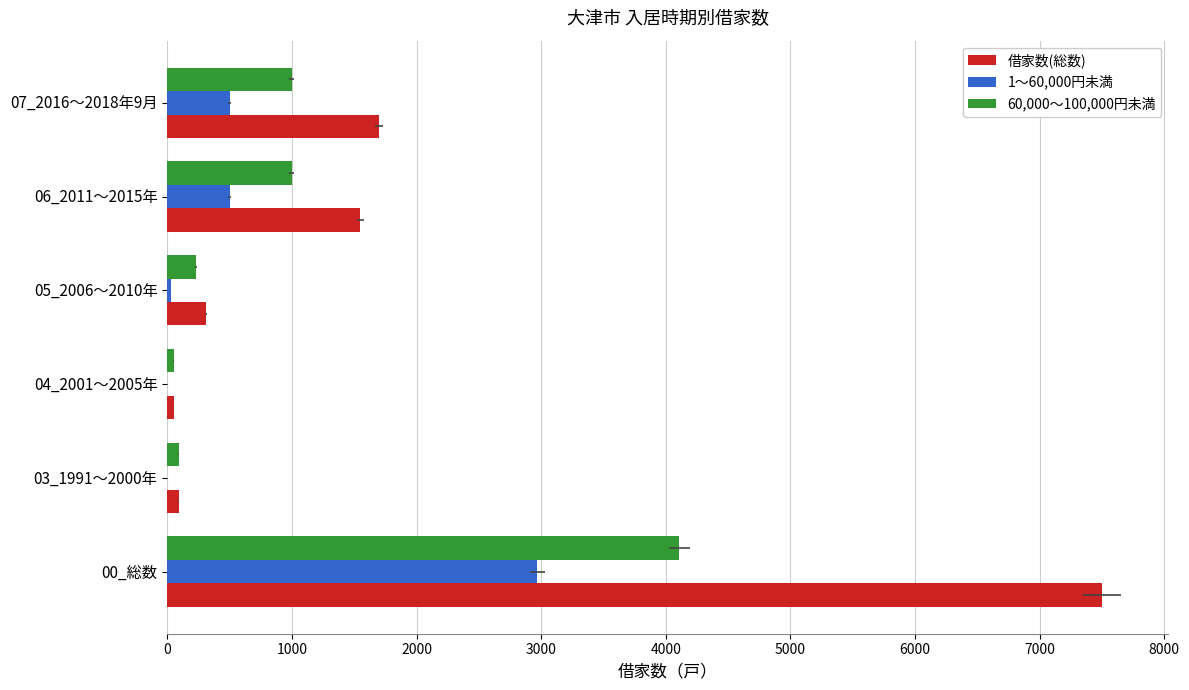

How many data points does each series have?

6